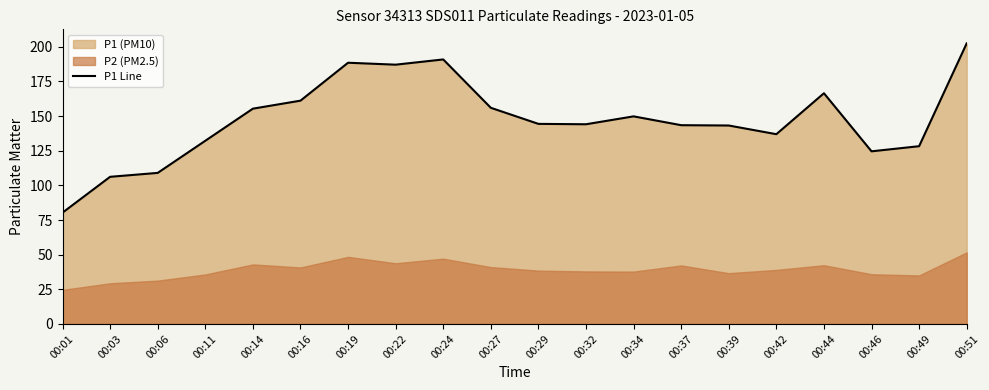

Which has a higher value, 00:46 or 00:51?

00:51